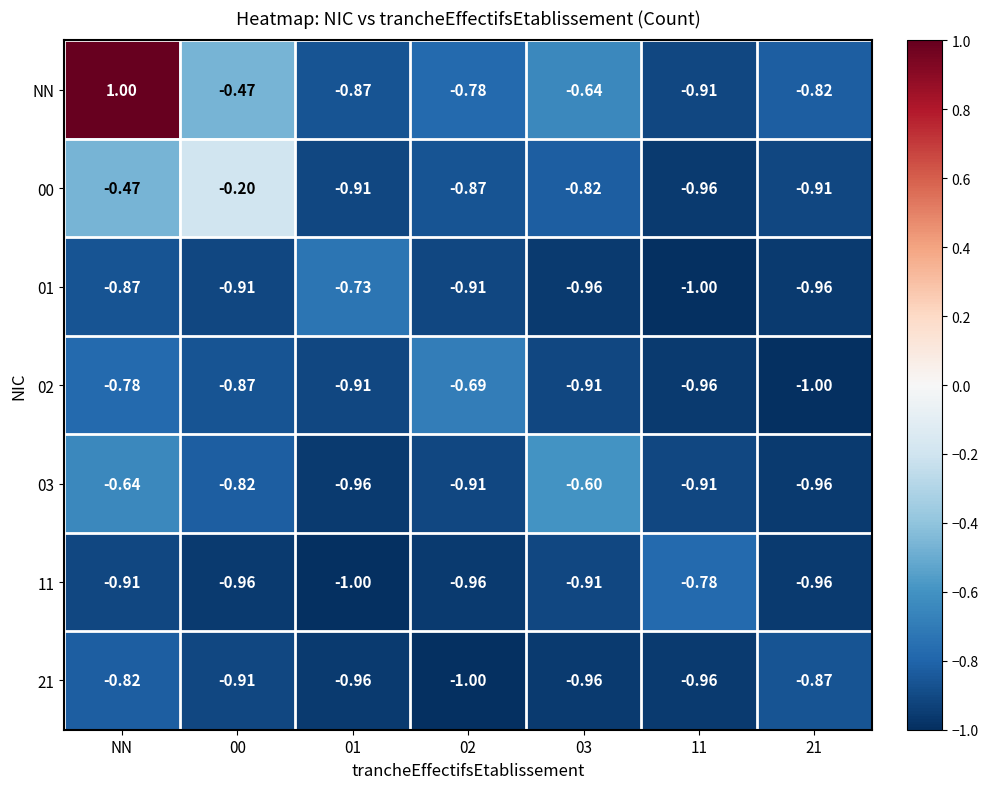

Which series has the widest spread of values?

NN